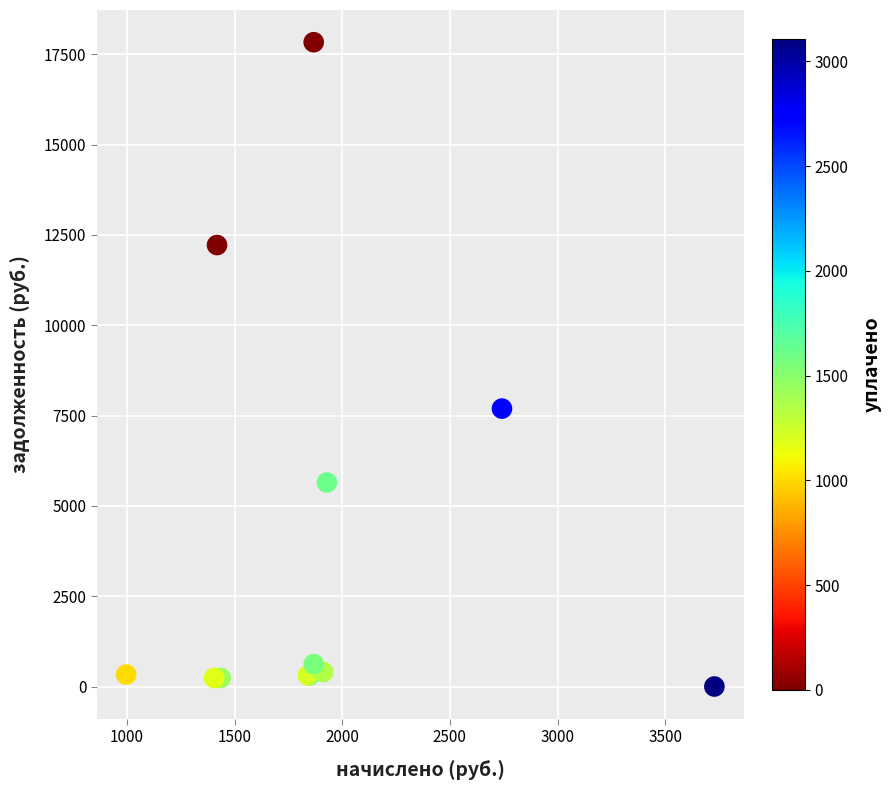

What Y value in the scatter plot is closest to 8917?

7693.1